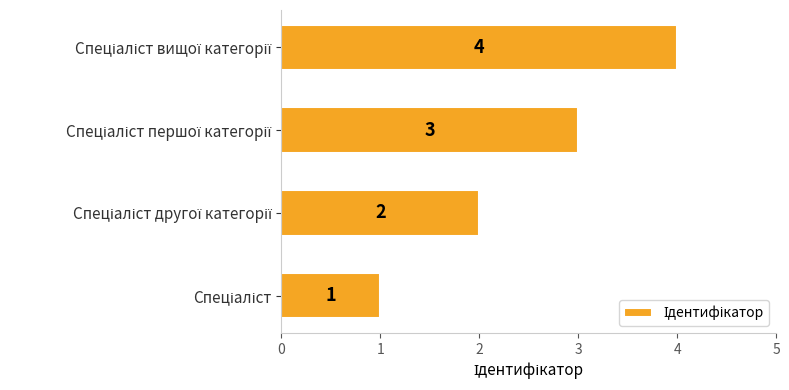

What is the maximum value shown in the chart?

4